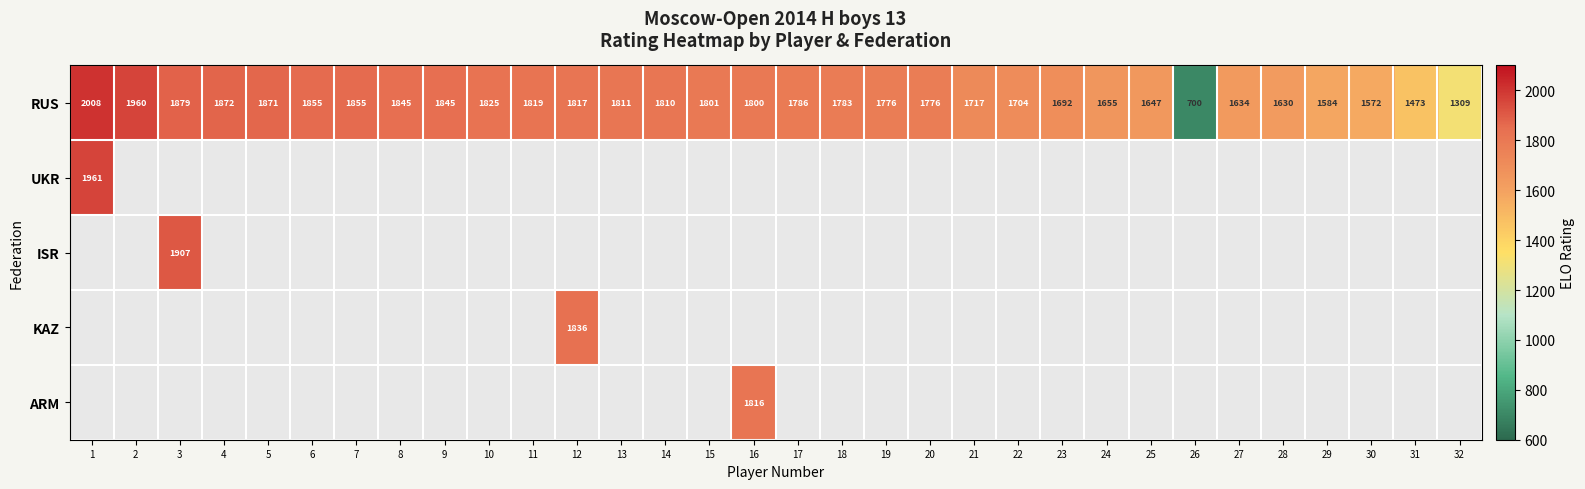

The value of RUS at 4 is 1872. True or false?

True